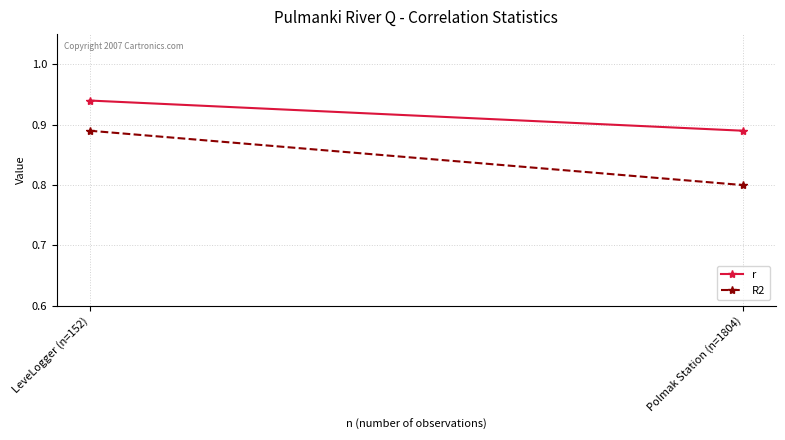

How many series are shown in this chart?

2